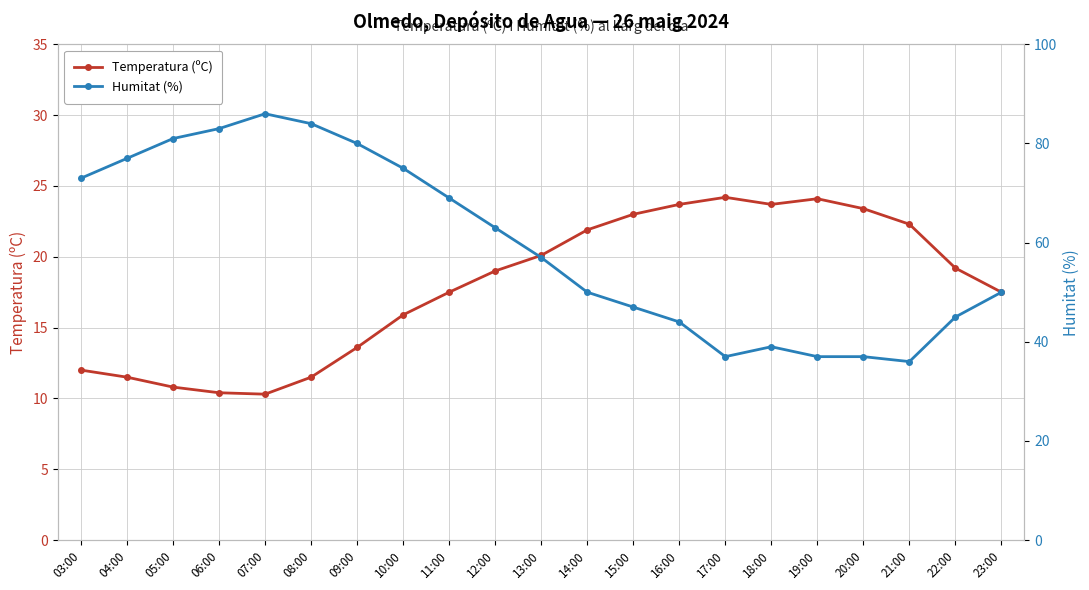

The Humitat (%) series shows 96.6 at 12:00. True or false?

False